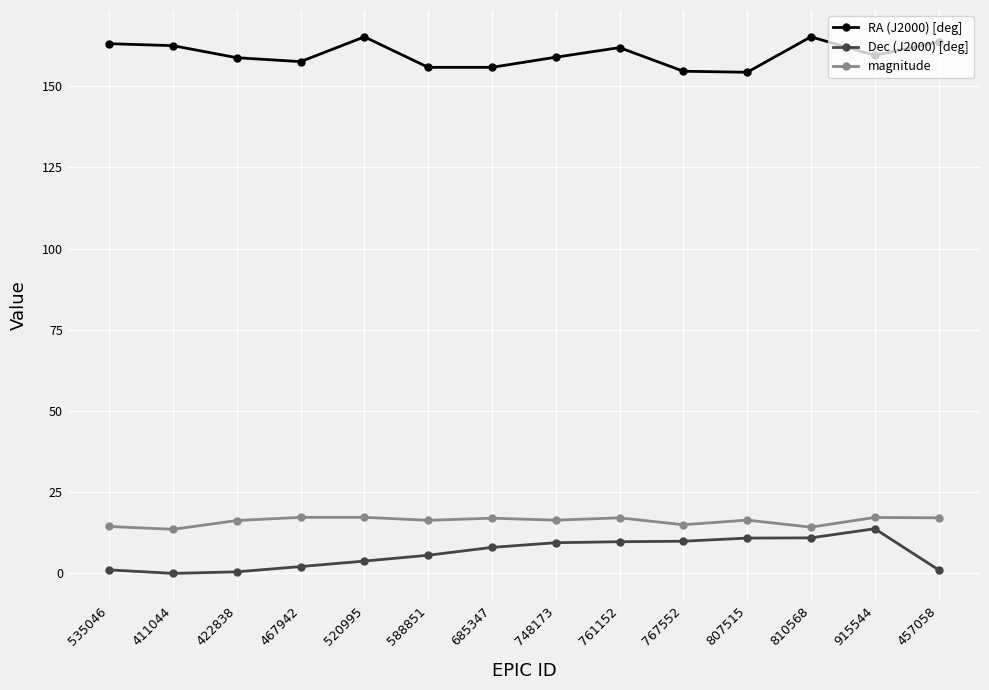

What is the difference between the maximum and minimum values in the Dec (J2000) [deg] series?

13.7